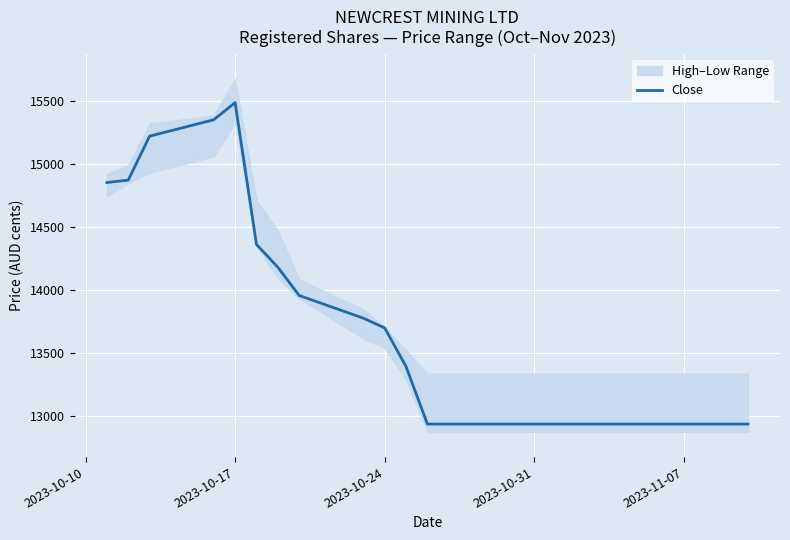

Count the number of values greater than 12939.

11